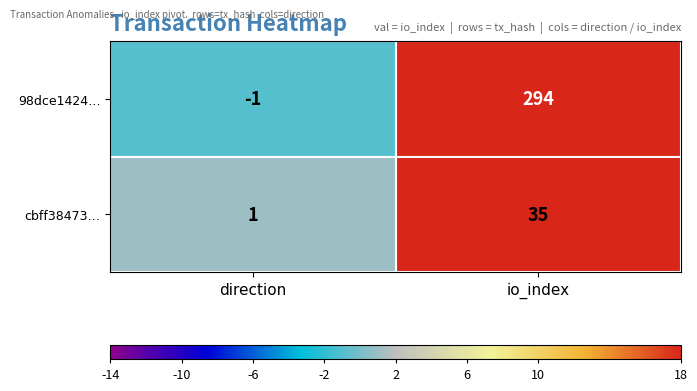

What is the greatest value displayed?

294